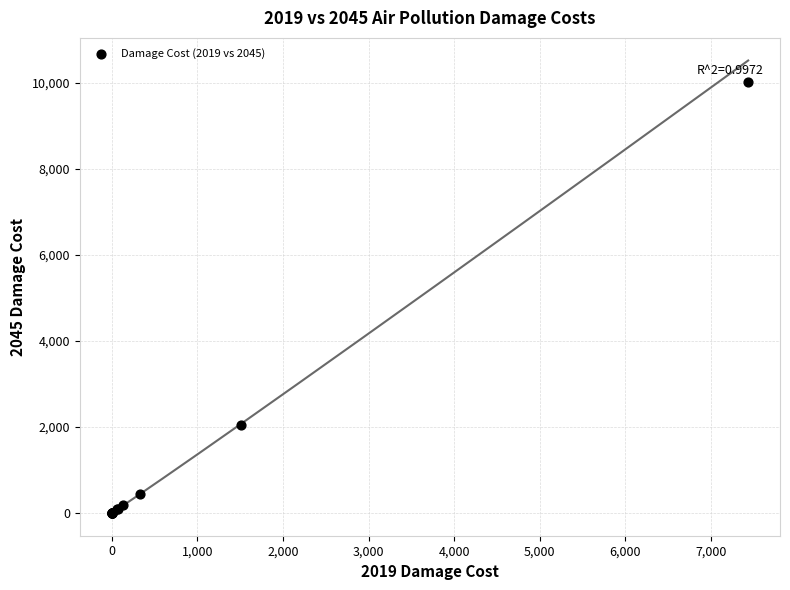

What Y value in the scatter plot is closest to 5003?

2036.7